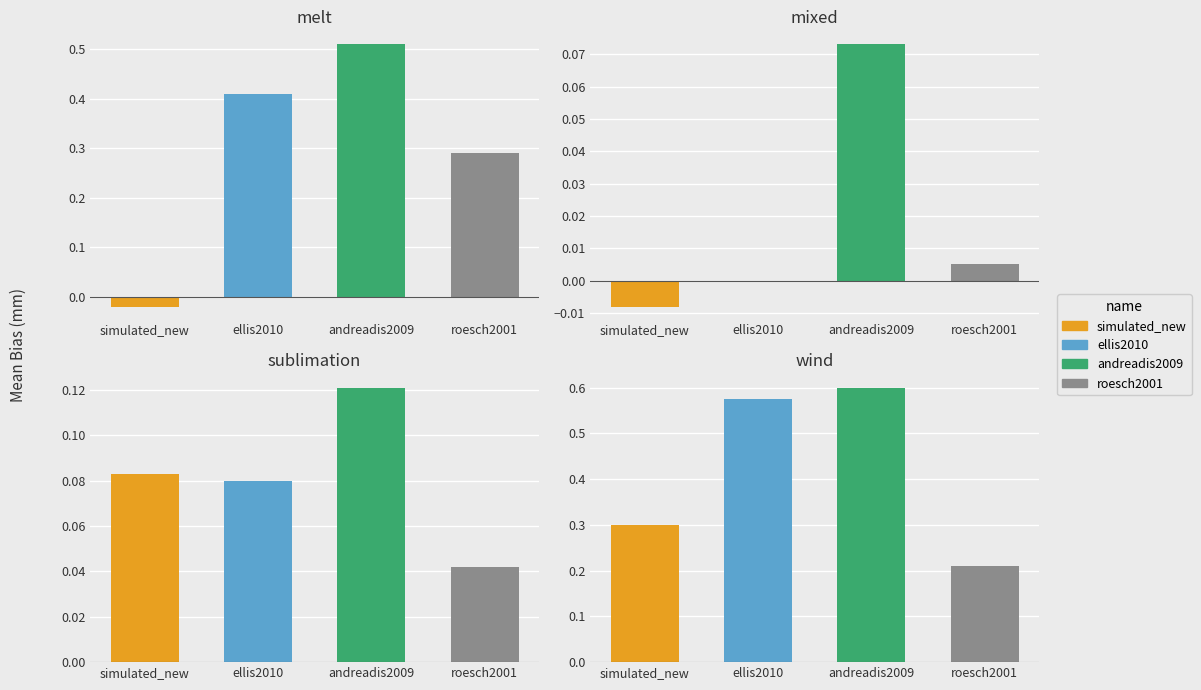

The value of sublimation at 2 is 0.2. True or false?

False